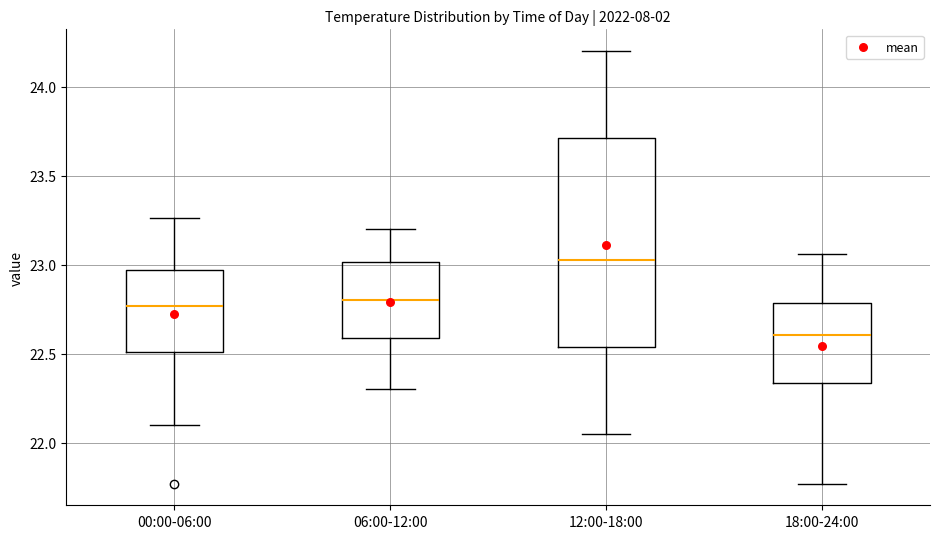

Where is the upper edge of the box for 06:00-12:00 on the y-axis? The values are not printed on the chart, so give them approximately, as read against the axis.

23.00